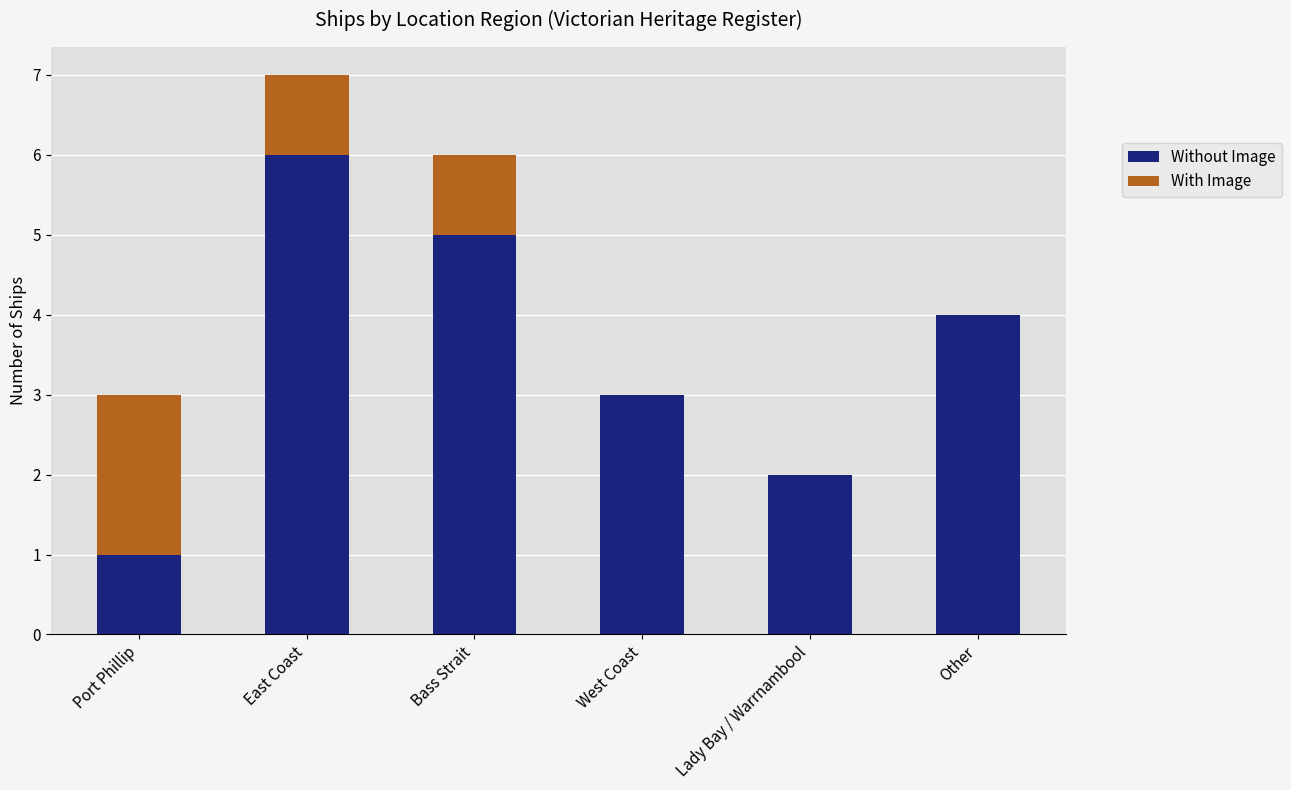

Reading right to left, what are the values for Without Image?

Other=4	Lady Bay / Warrnambool=2	West Coast=3	Bass Strait=5	East Coast=6	Port Phillip=1